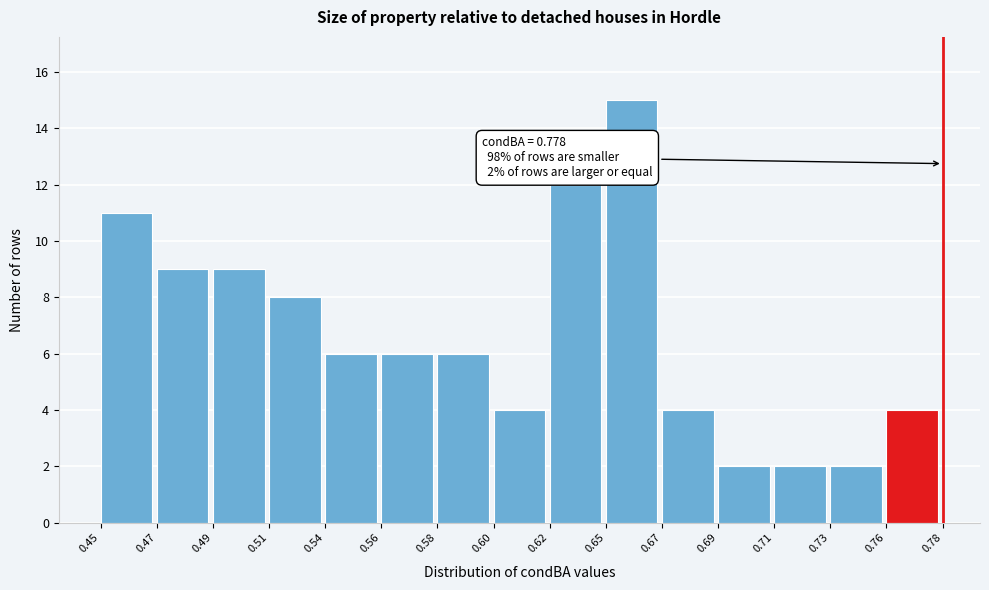

Reading right to left, extract all data points from this chart.

4	2	2	2	4	15	12	4	6	6	6	8	9	9	11